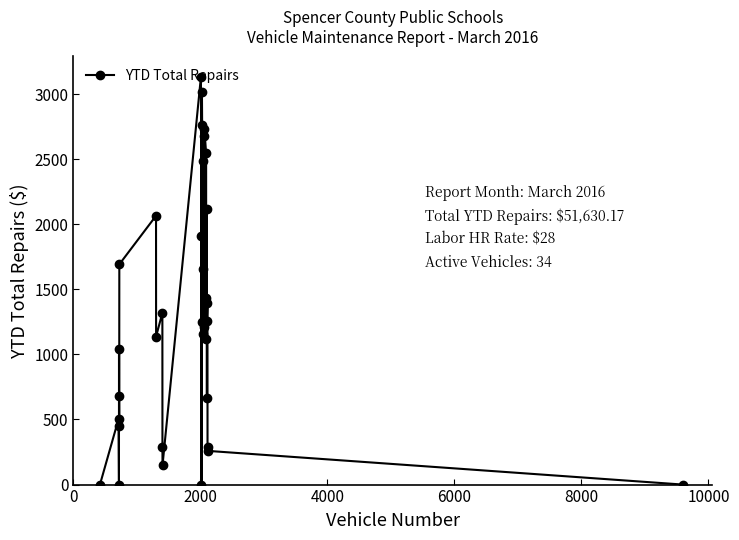

What is the sum of all values?

44400.7